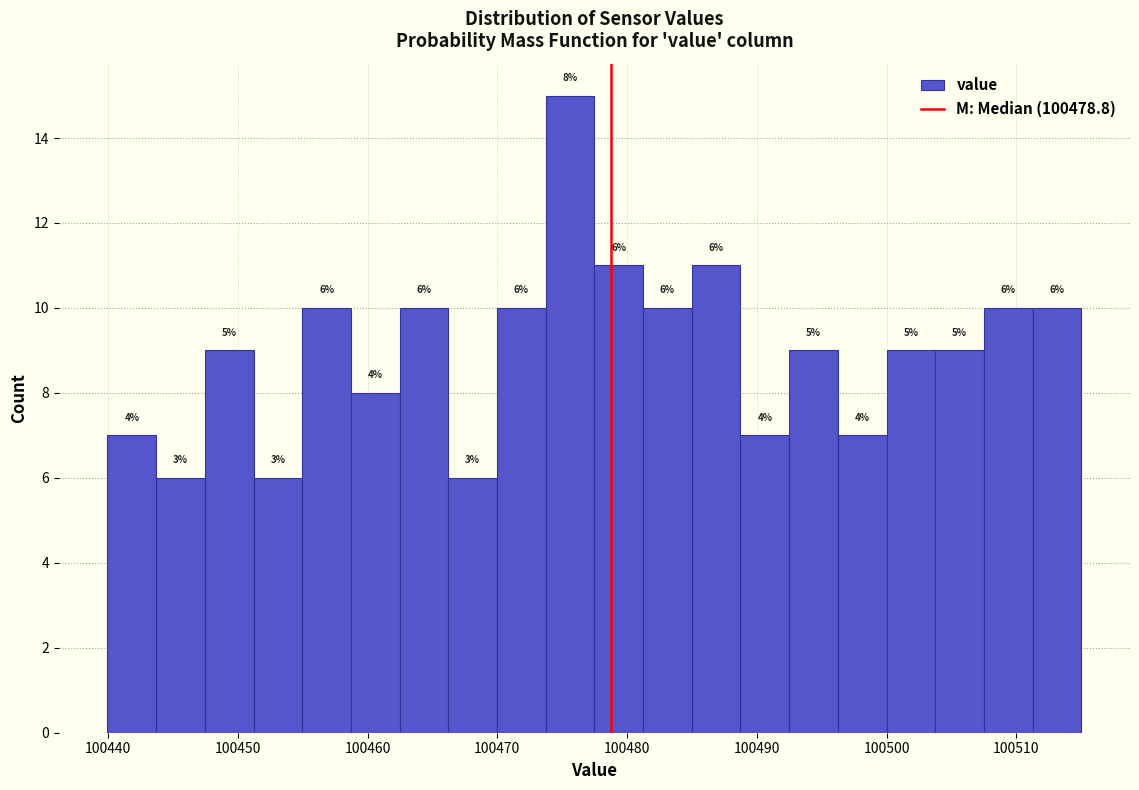

Read against the x-axis, roughly where is the centre of the tallest bar?

100476